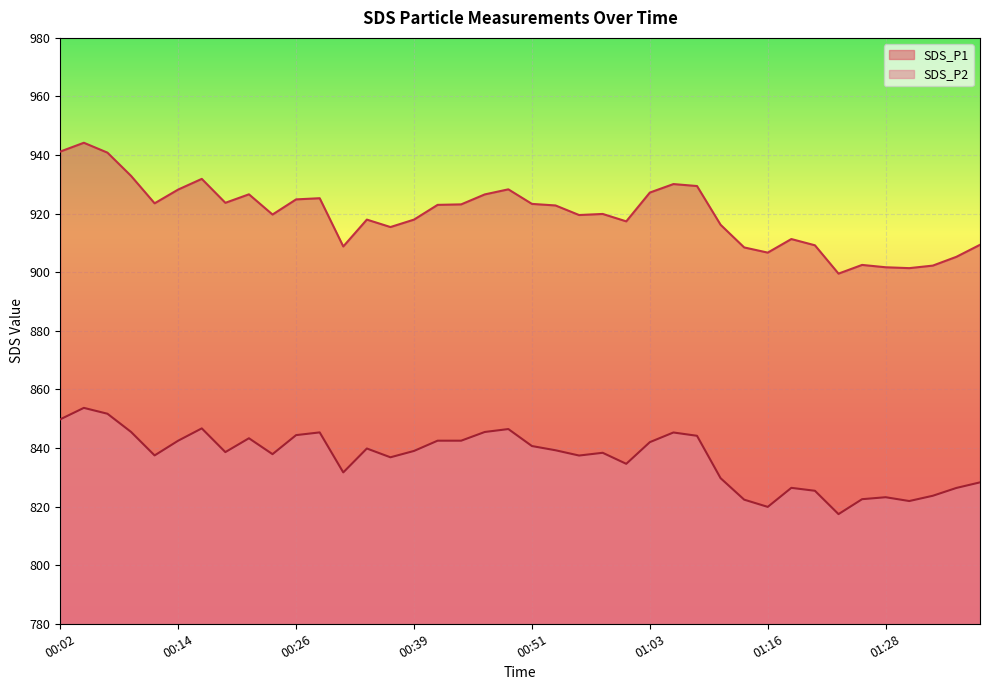

How many values in the SDS_P2 series exceed 839?

19